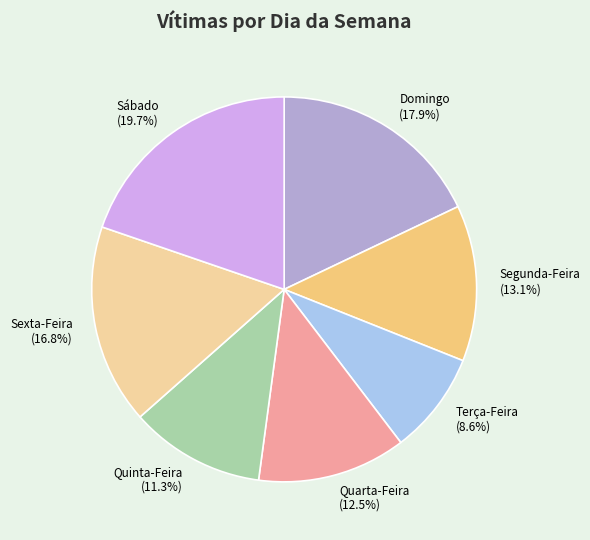

What percentage is NOT represented by Sexta-Feira?

83.2%